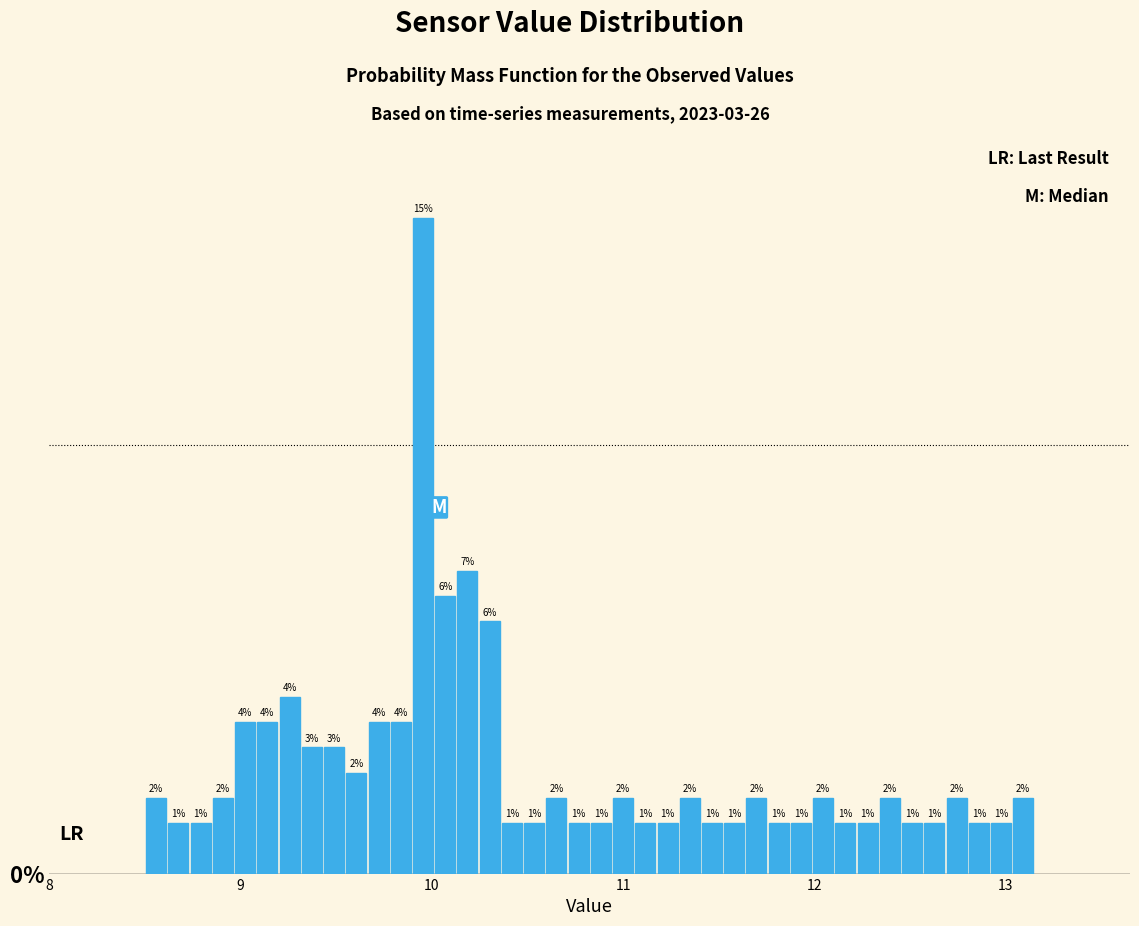

Around what value on the x-axis is the tallest bar? Give the approximate position of its centre, as read against the axis.

10.0